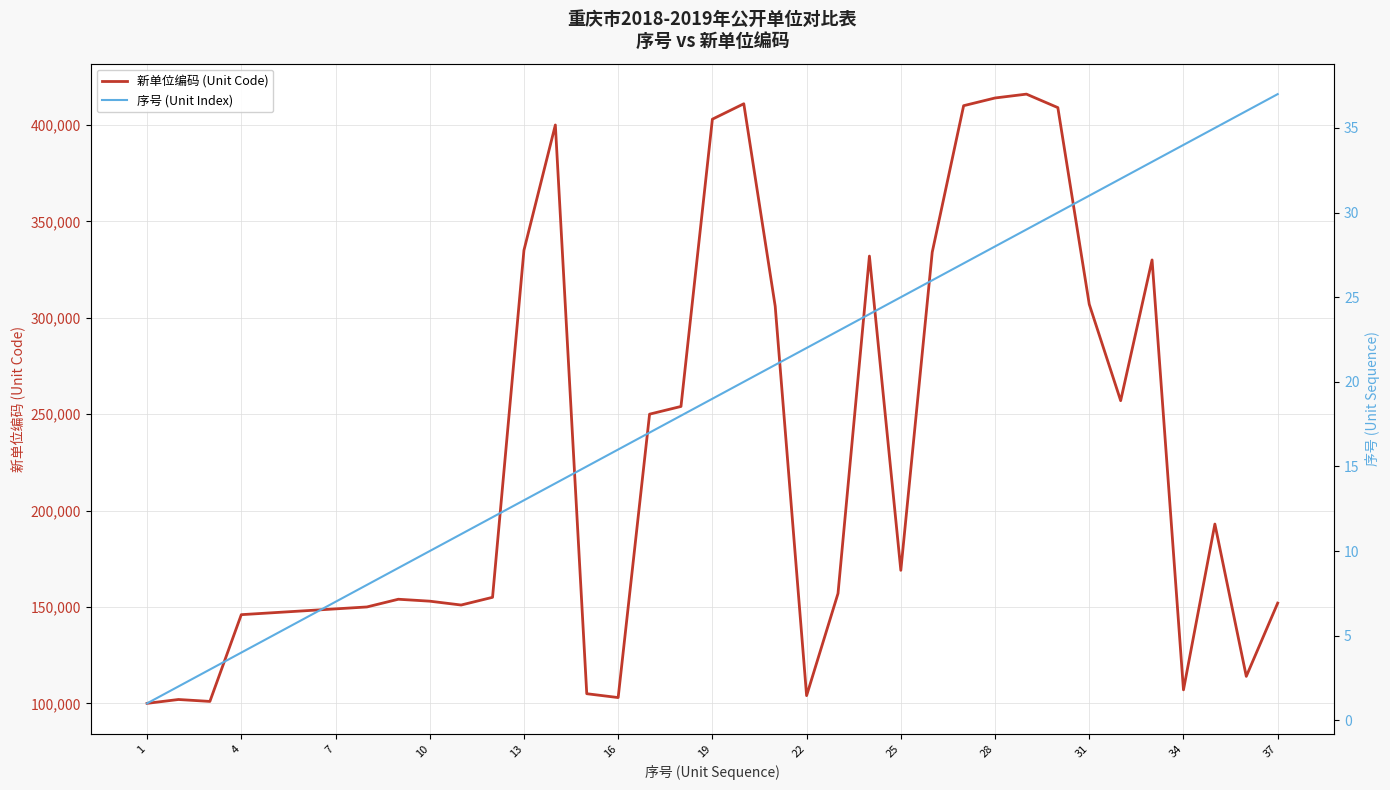

At 28, list the series in order from largest to smallest.

新单位编码 (Unit Code), 序号 (Unit Index)